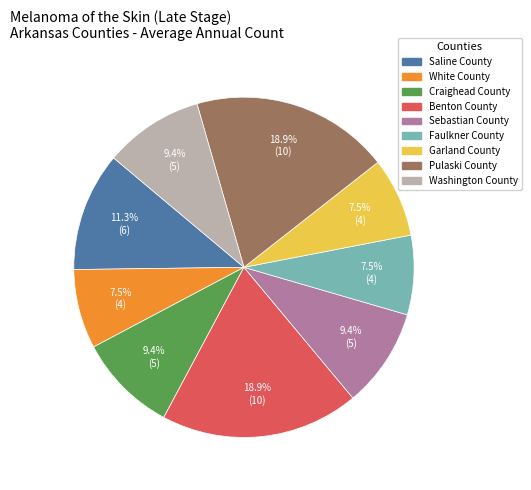

Which has a higher value, Saline County or Craighead County?

Saline County